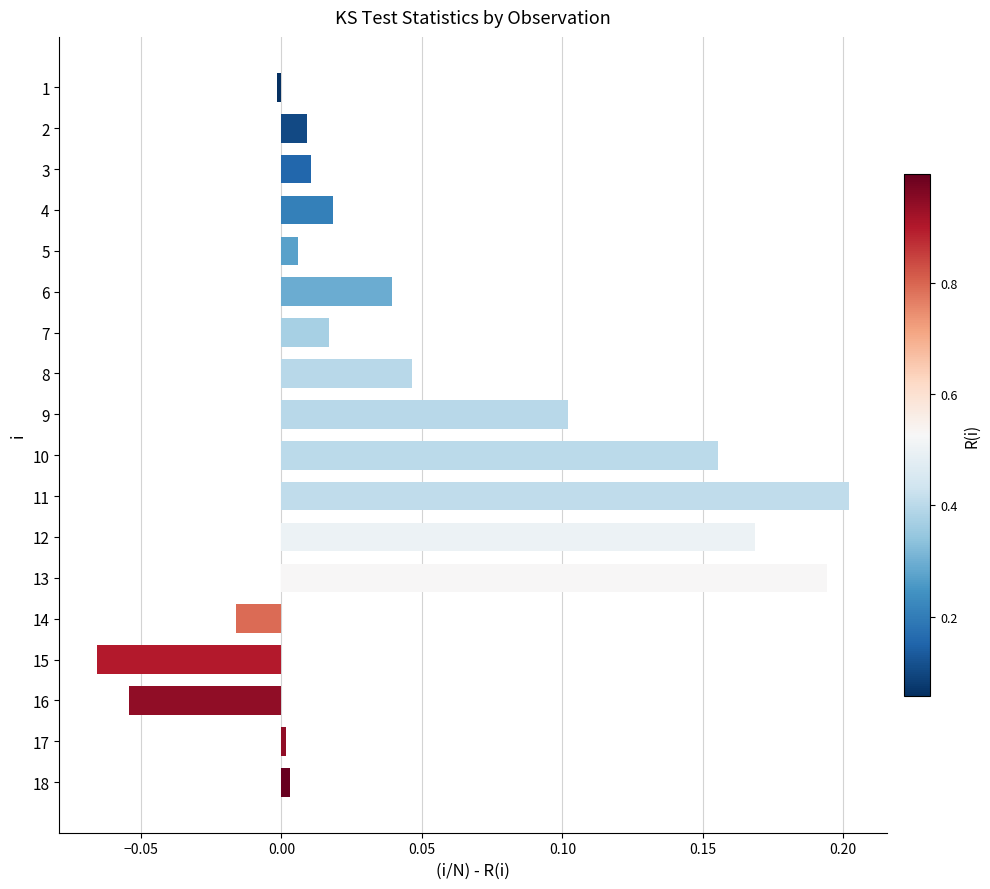

The value at 5 is 0.0. True or false?

True